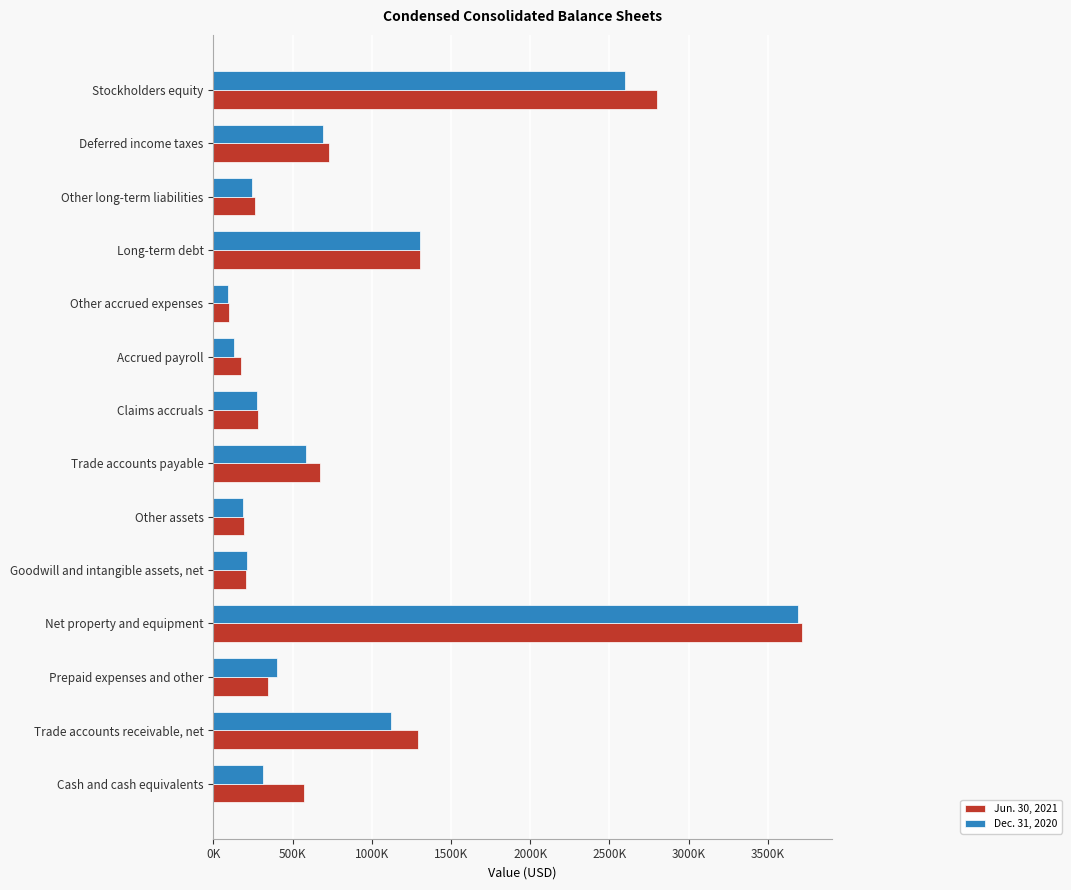

Which category has the highest value in the Jun. 30, 2021 series?

Net property and equipment